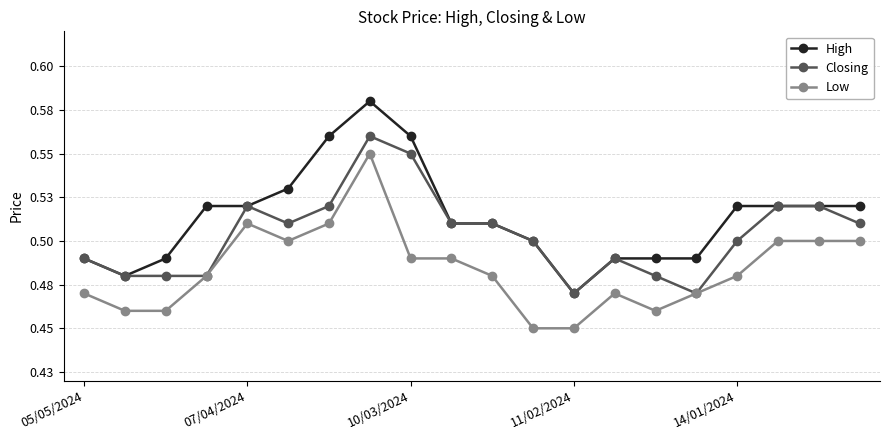

Does the chart have visible grid lines?

Yes